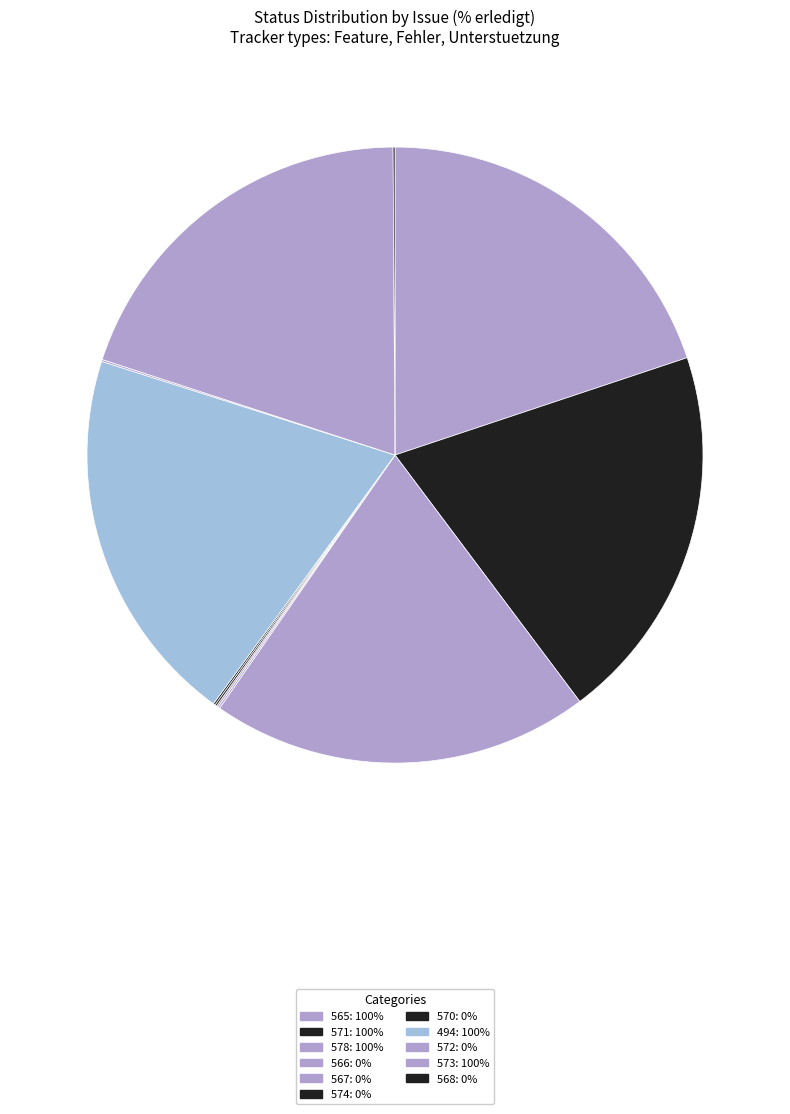

Which has a higher value, 570 or 573?

573